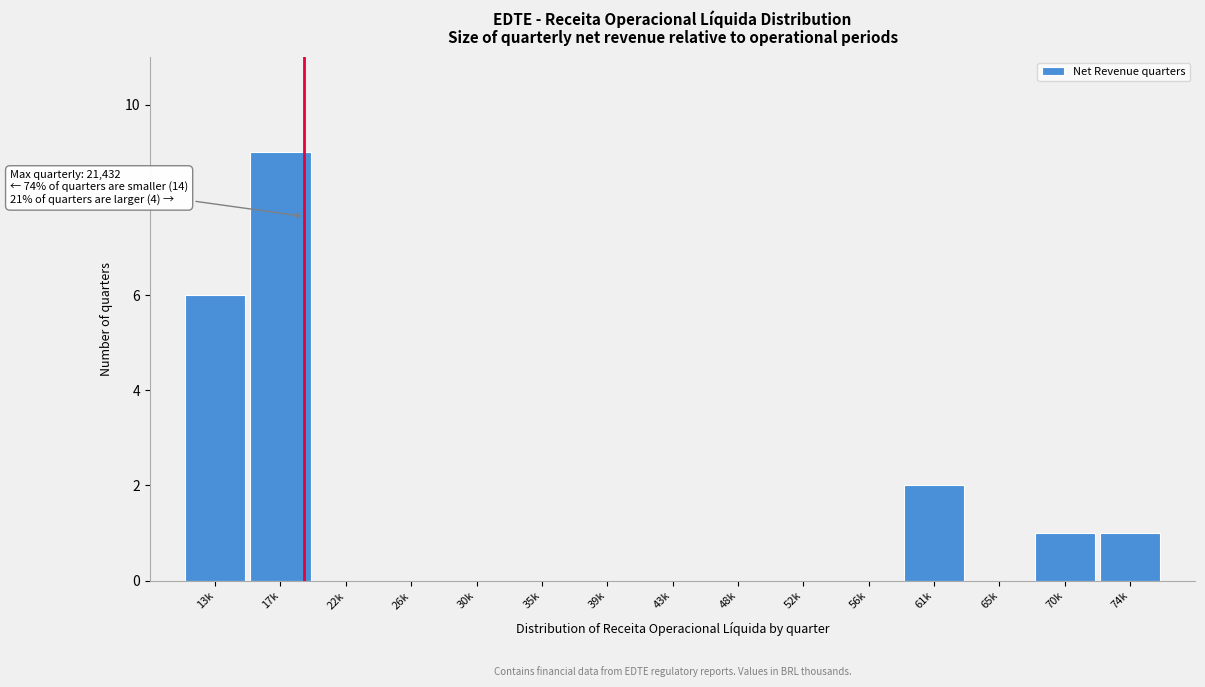

Reading left to right, list all the values displayed in this chart.

13k=6	17k=9	22k=0	26k=0	30k=0	35k=0	39k=0	43k=0	48k=0	52k=0	56k=0	61k=2	65k=0	70k=1	74k=1